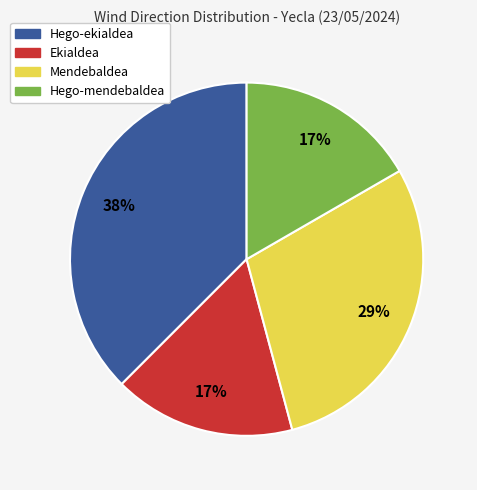

What percentage is the Ekialdea slice, to the nearest percent?

17%